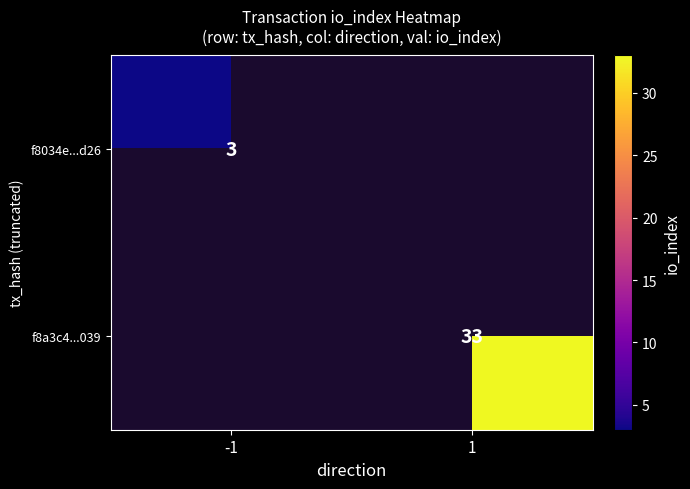

What is the greatest value displayed?

33.0